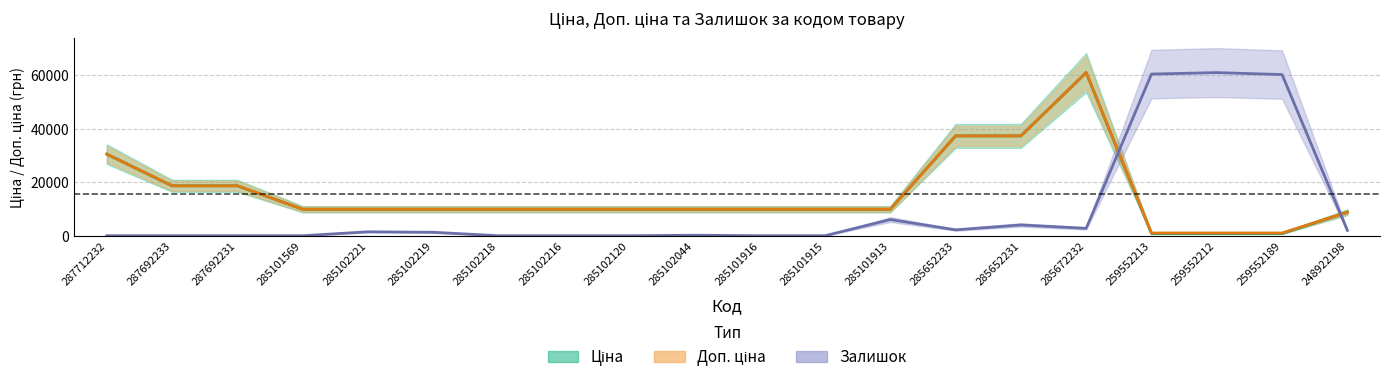

True or false: Ціна has a value of 13898.0 at 285102044.

False